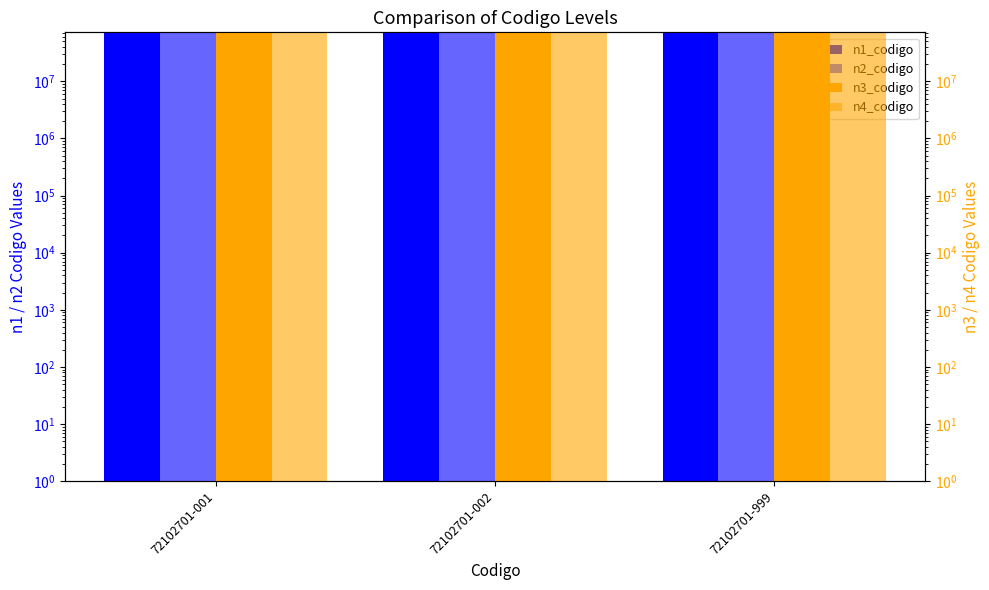

Rank the series at 72102701-999 from lowest to highest value.

n1_codigo, n2_codigo, n3_codigo, n4_codigo